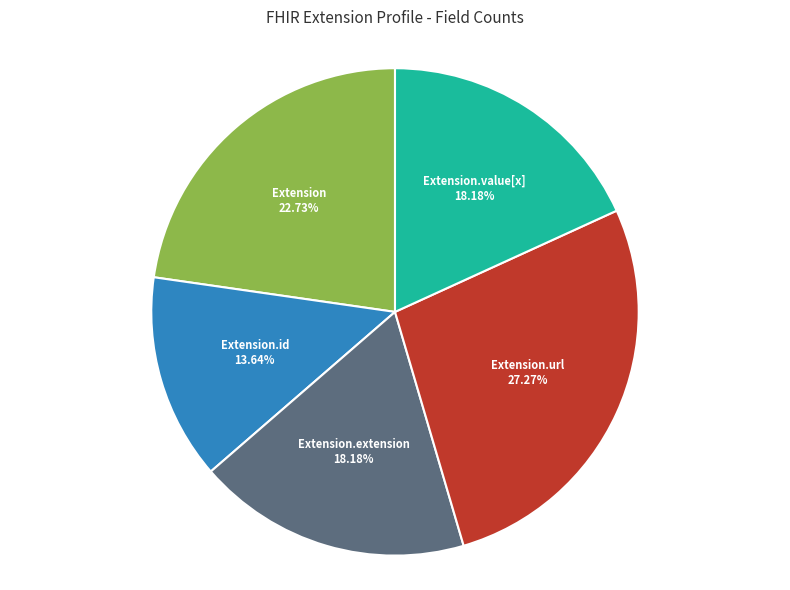

Is there a majority slice in this chart?

No